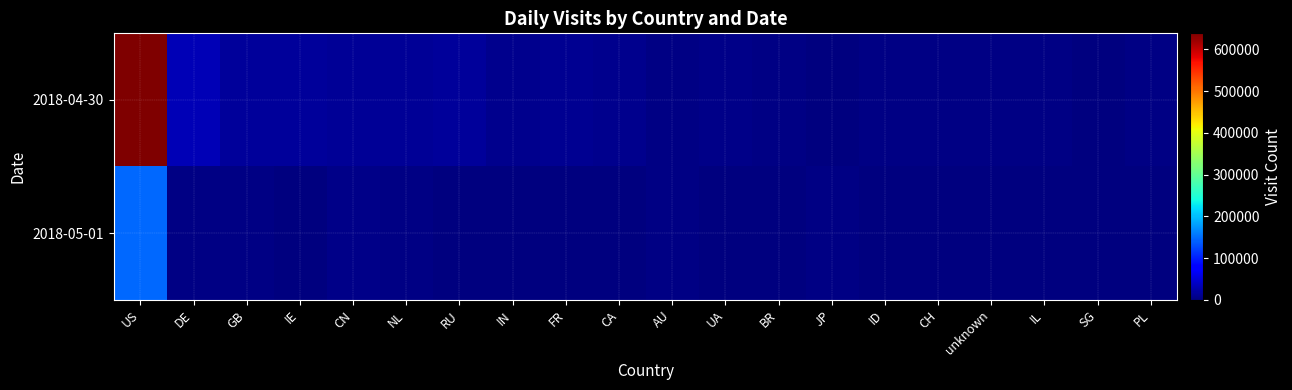

Which series changed the most between CN and RU?

2018-05-01